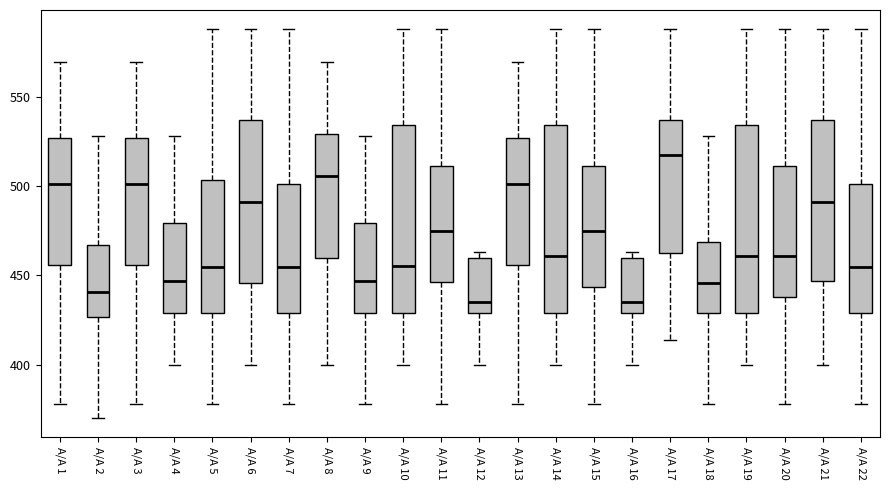

Where does the upper whisker of the box for Α/Α 11 end on the y-axis? The values are not printed on the chart, so give them approximately, as read against the axis.

590